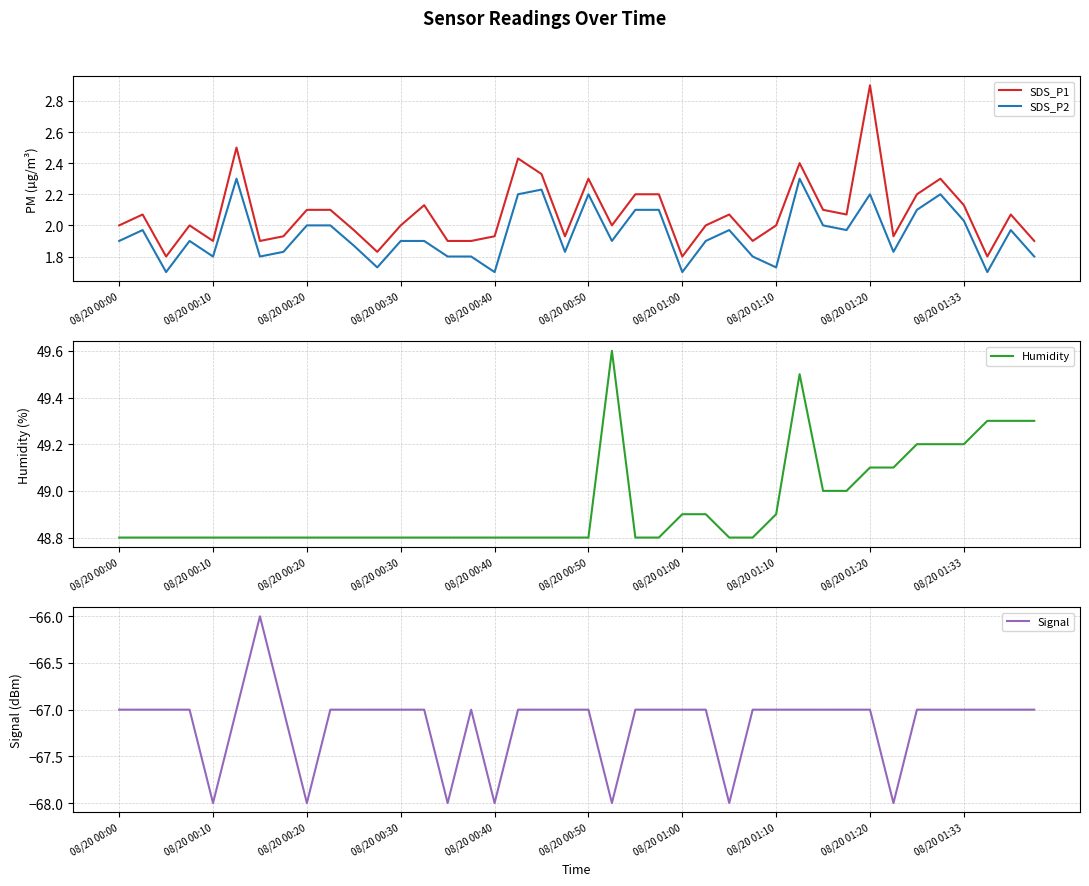

True or false: SDS_P1 and SDS_P2 intersect in this chart.

False